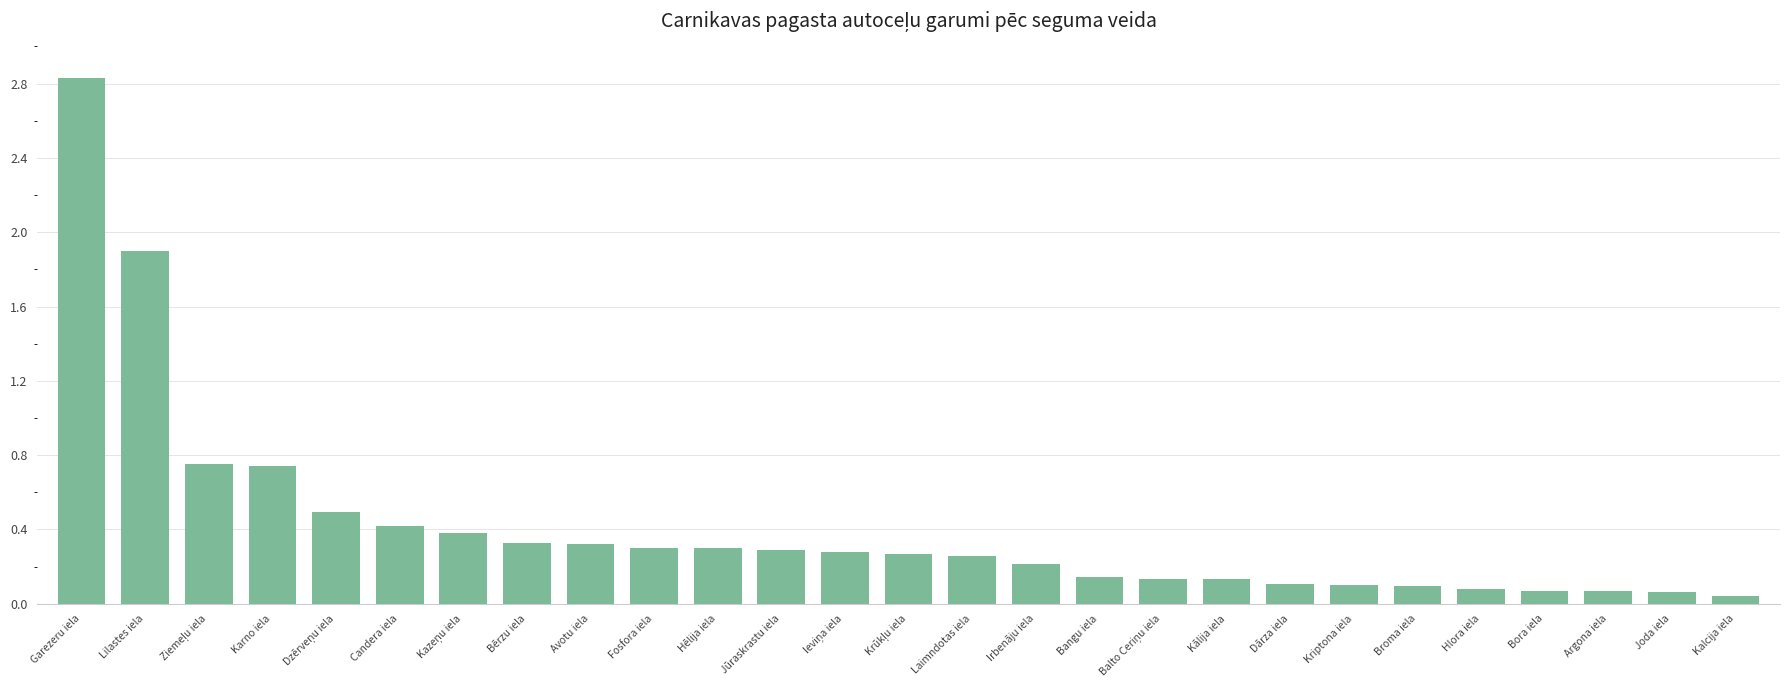

The chart shows a value of 0.1 at Dārza iela. True or false?

True